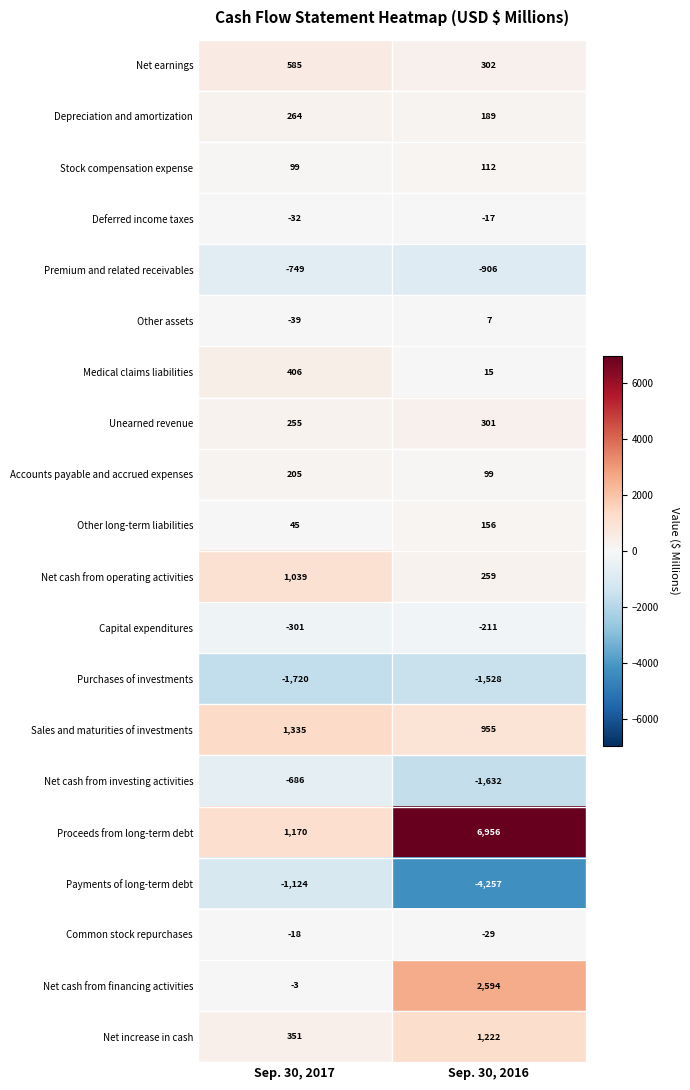

What is the average value of the Capital expenditures series?

-256